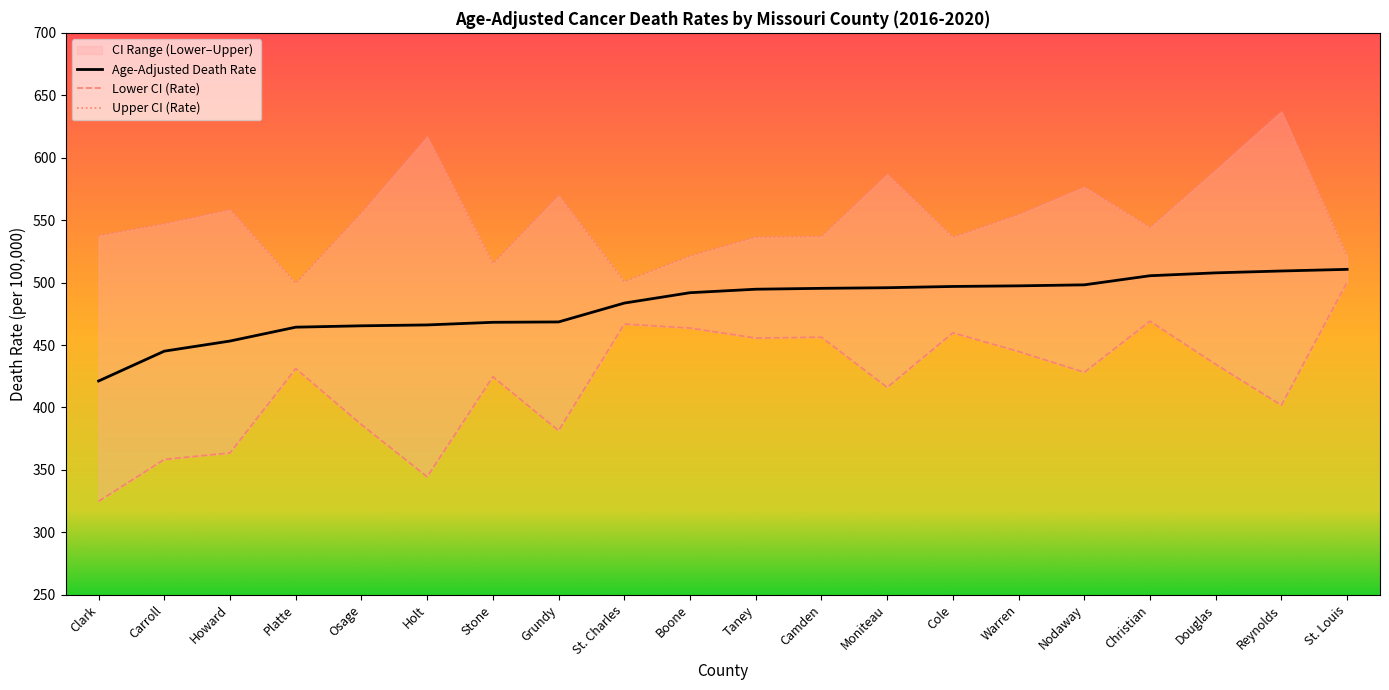

True or false: Lower CI (Rate) and Age-Adjusted Death Rate cross at least once.

False